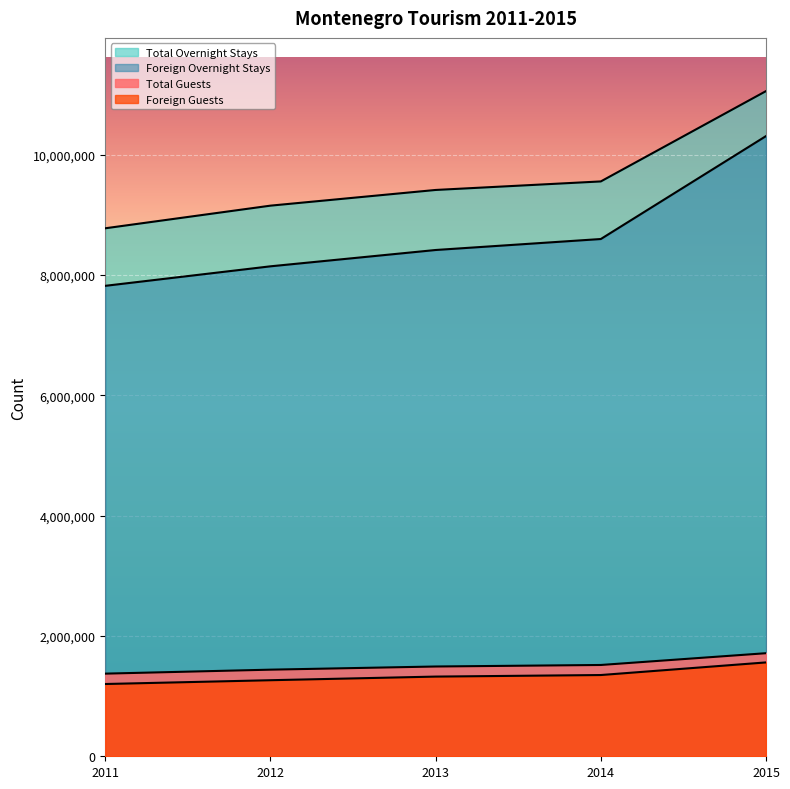

What is the value of the Foreign Guests point at the 4th from the left?

1350297